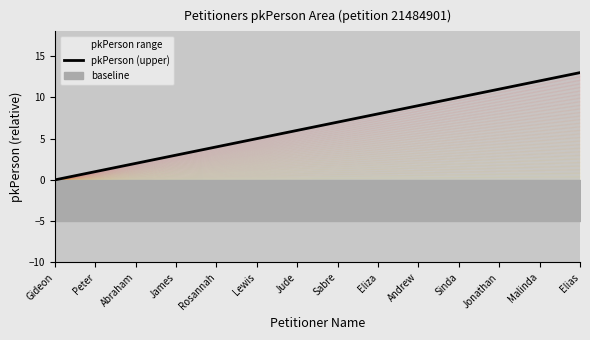

True or false: the data shows 7 at Elias.

False